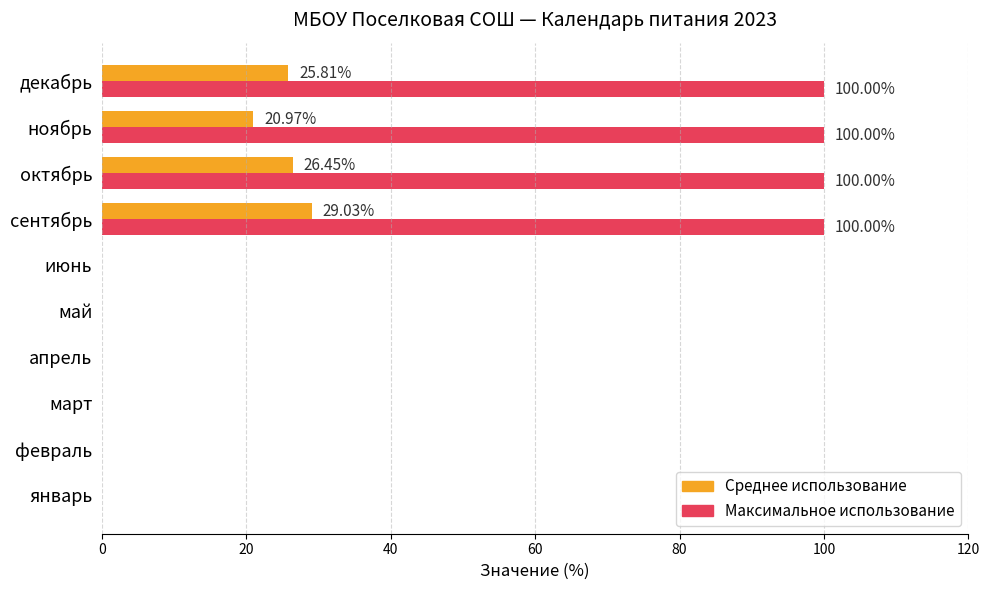

The value of Среднее использование (сумма/макс) at апрель is 0.0. True or false?

True